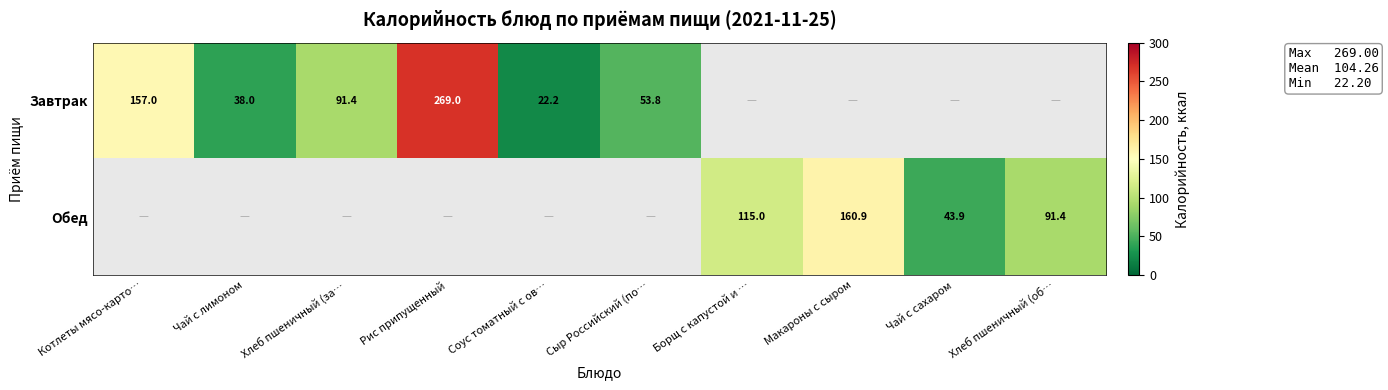

What is the difference between the Завтрак values at Рис припущенный and Чай с лимоном?

231.0